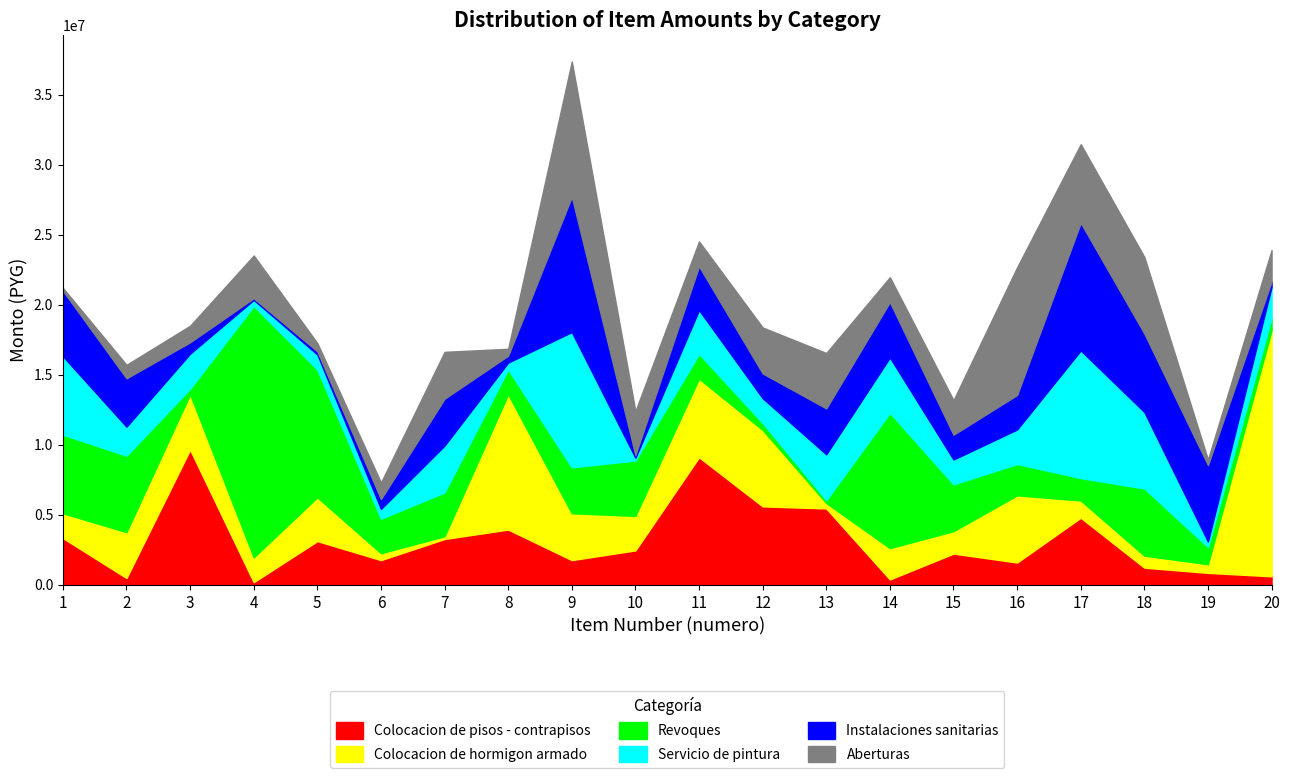

Which category has the lowest value in the Instalaciones sanitarias series?

4